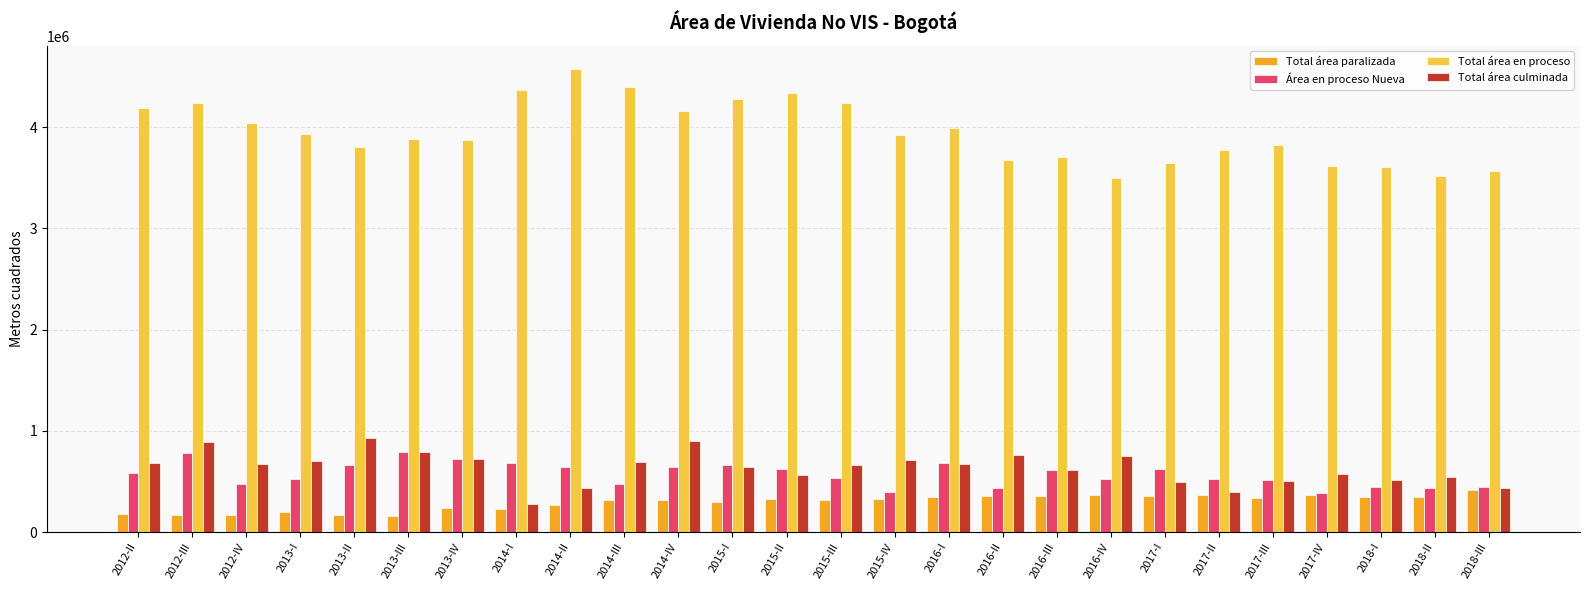

How many series are shown in this chart?

4